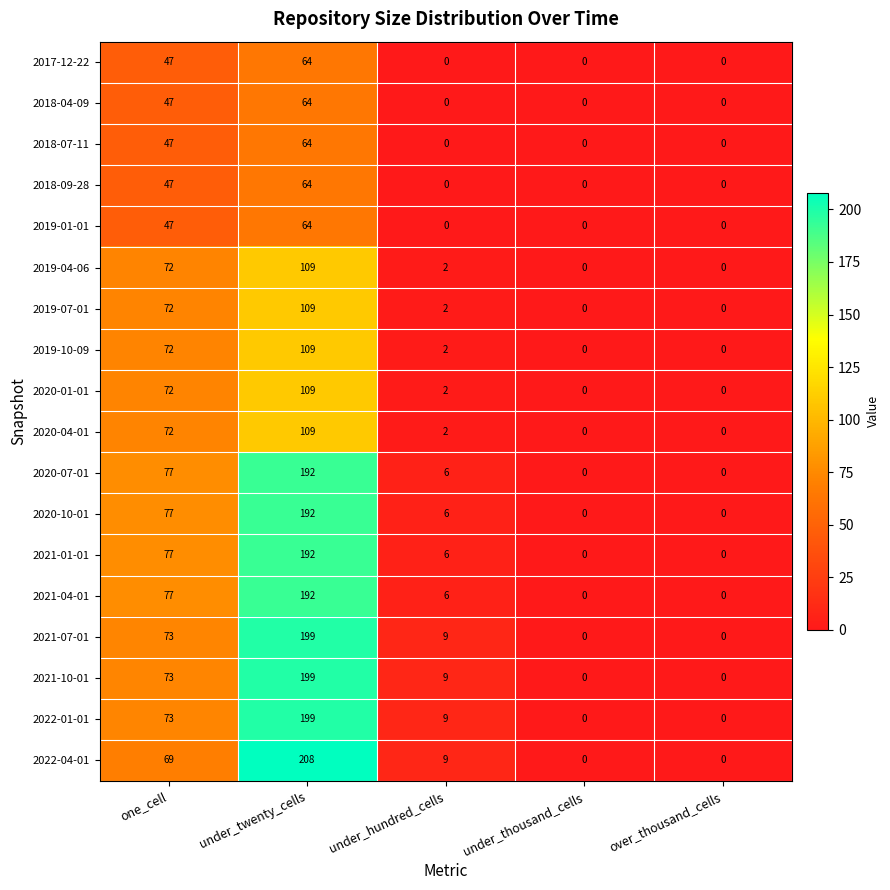

What is the difference between the highest and lowest values at under_hundred_cells?

9